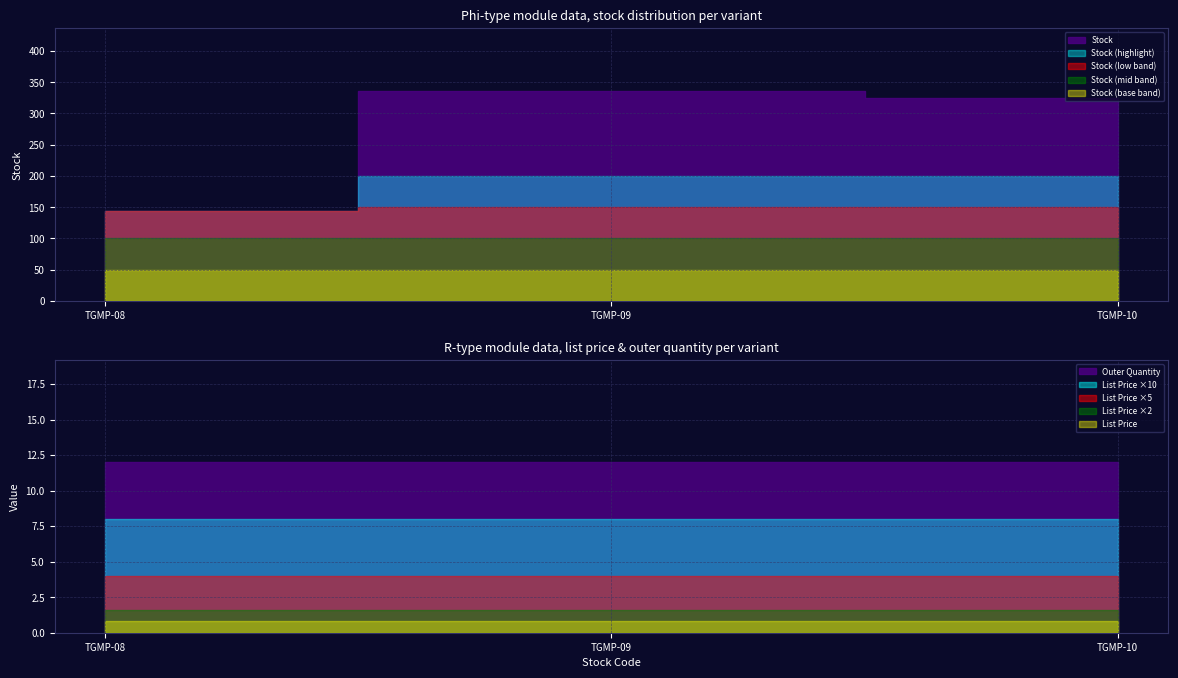

What is the difference between the Stock values at TGMP-10 and TGMP-09?

12.0